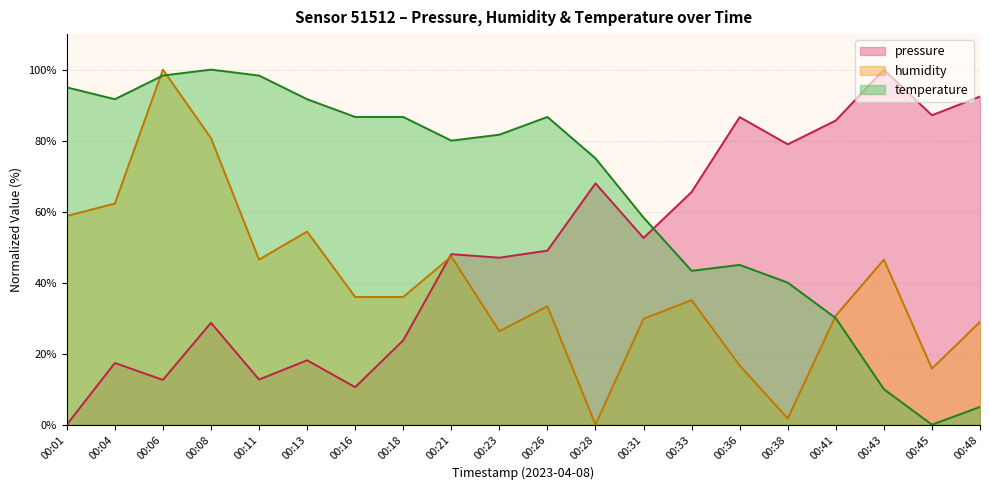

Reading left to right, what are all the values shown in this chart?

pressure: 0.0	17.4	12.6	28.7	12.7	18.1	10.6	23.8	48.0	47.0	49.0	68.0	52.6	65.5	86.6	79.0	85.7	100.0	87.1	92.4
humidity: 58.8	62.3	100.0	80.7	46.5	54.4	36.0	36.0	47.4	26.3	33.3	0.0	29.8	35.1	16.7	1.8	30.7	46.5	15.8	28.9
temperature: 95.0	91.7	98.3	100.0	98.3	91.7	86.7	86.7	80.0	81.7	86.7	75.0	58.3	43.3	45.0	40.0	30.0	10.0	0.0	5.0